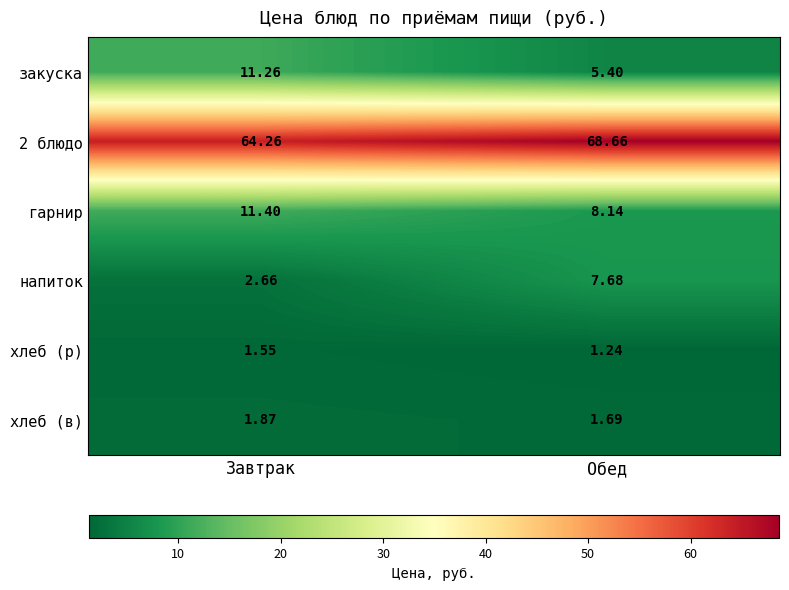

At which label does напиток reach its peak?

Обед